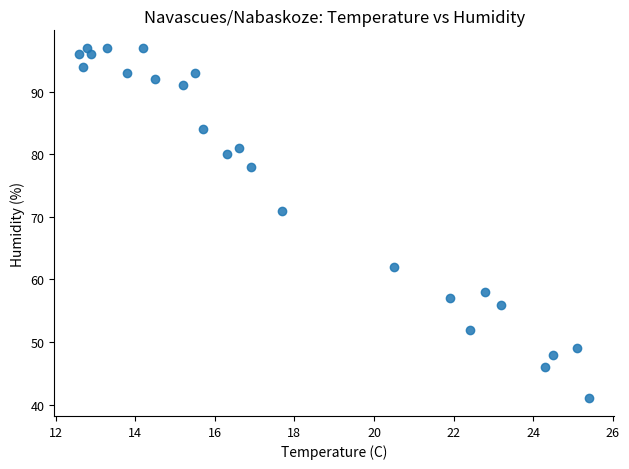

What is the range of Y values (max minus min)?

56